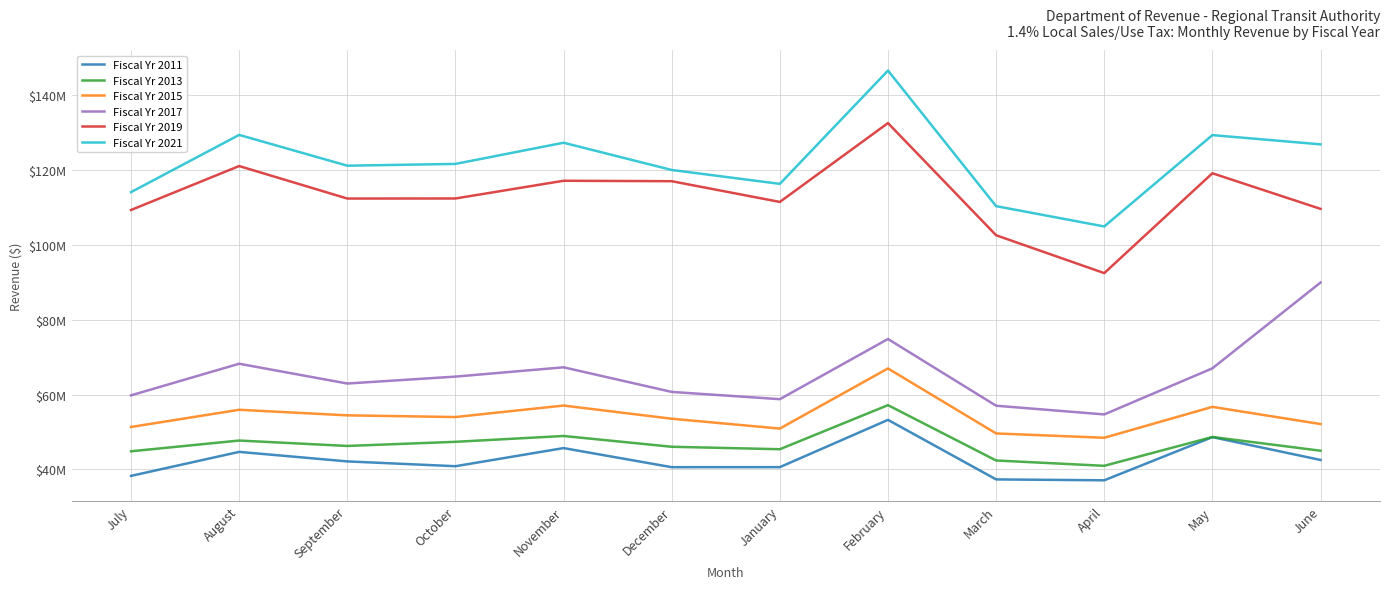

What are all the series names shown in the legend?

Fiscal Yr 2011, Fiscal Yr 2013, Fiscal Yr 2015, Fiscal Yr 2017, Fiscal Yr 2019, Fiscal Yr 2021